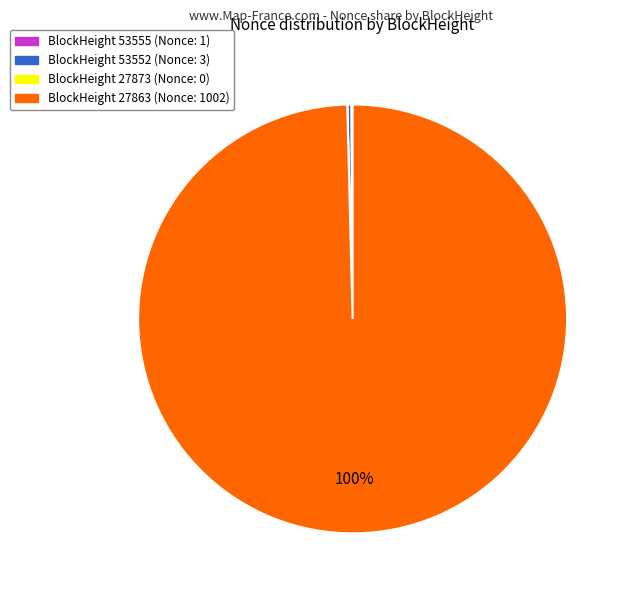

To the nearest percent, what is the average slice percentage?

25%